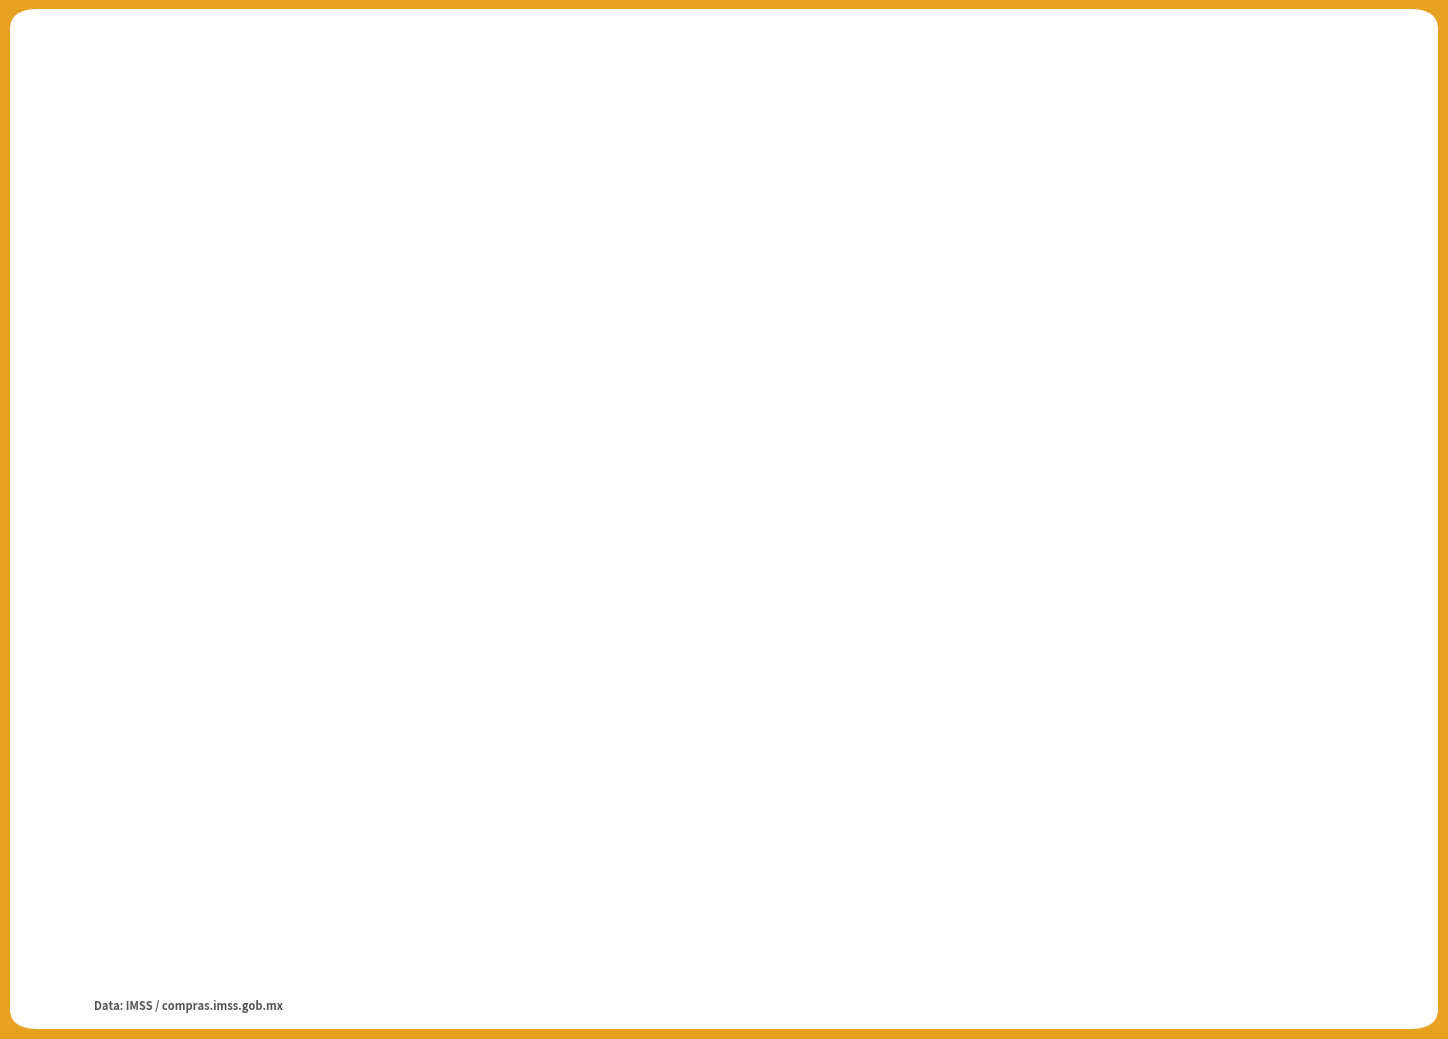

What value does the awards.value.amount series have at OC-10411-P150613?

73544.0